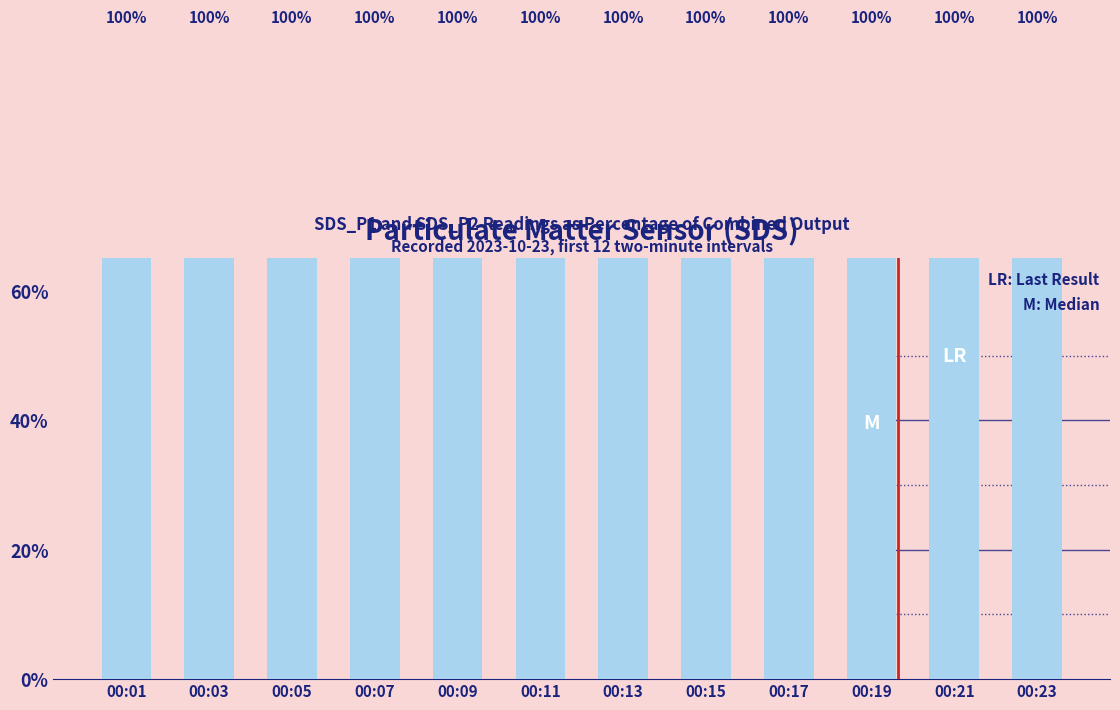

What is the difference between the second highest and second lowest values in the SDS_P2 series?

5.1